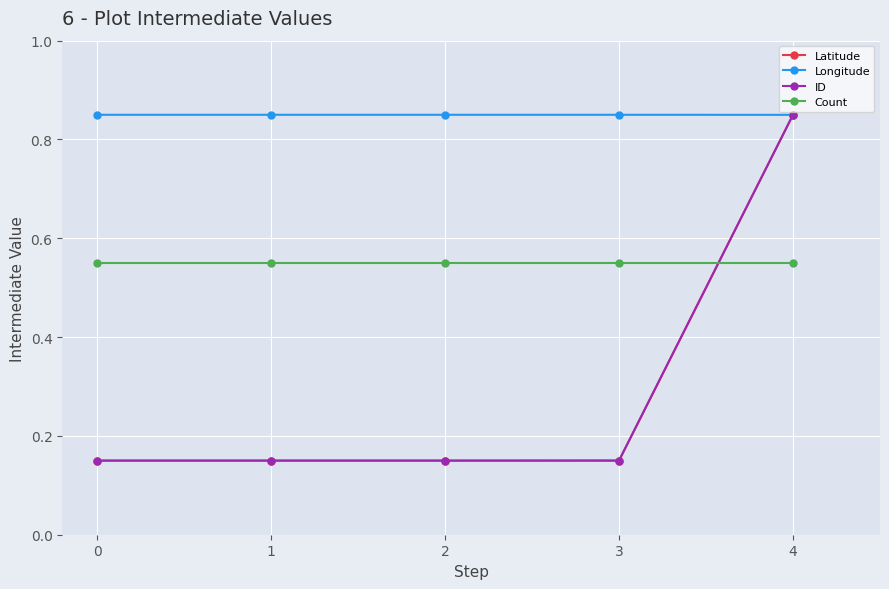

Between 3 and 4, which series saw the biggest shift?

Latitude